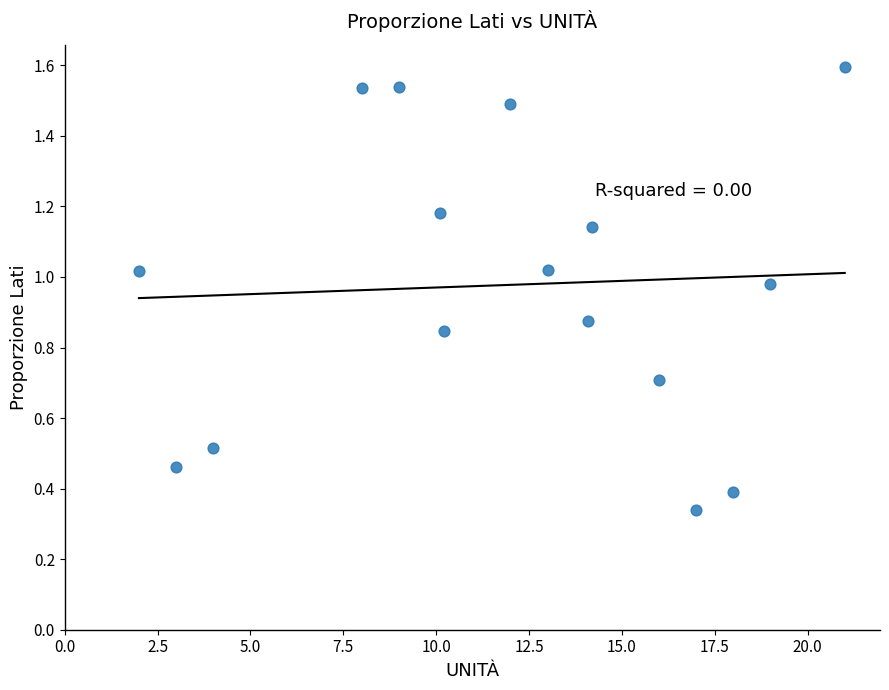

What is the range of Y values (max minus min)?

1.3